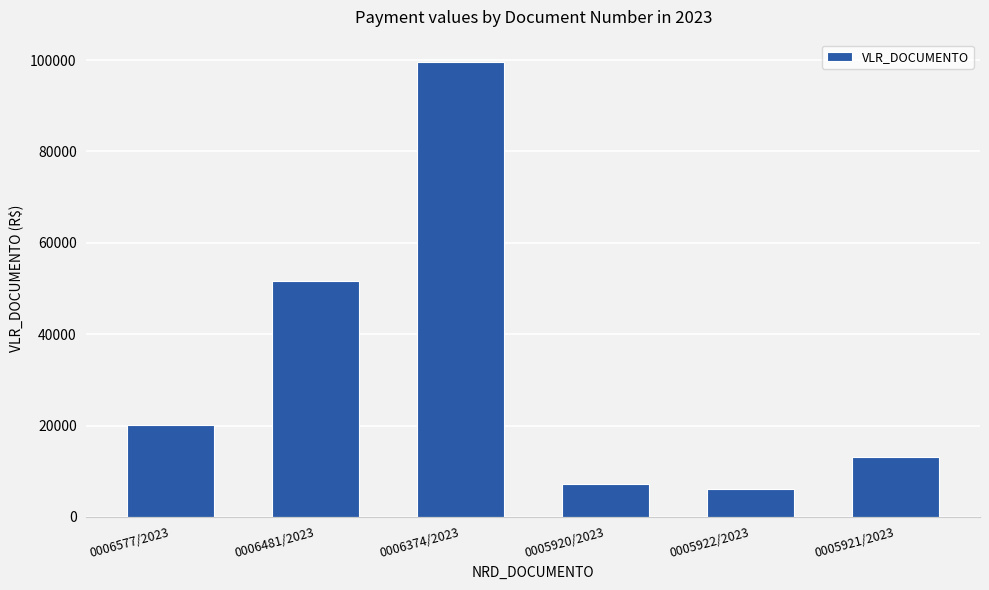

List the labels in order of value, largest first.

0006374/2023, 0006481/2023, 0006577/2023, 0005921/2023, 0005920/2023, 0005922/2023